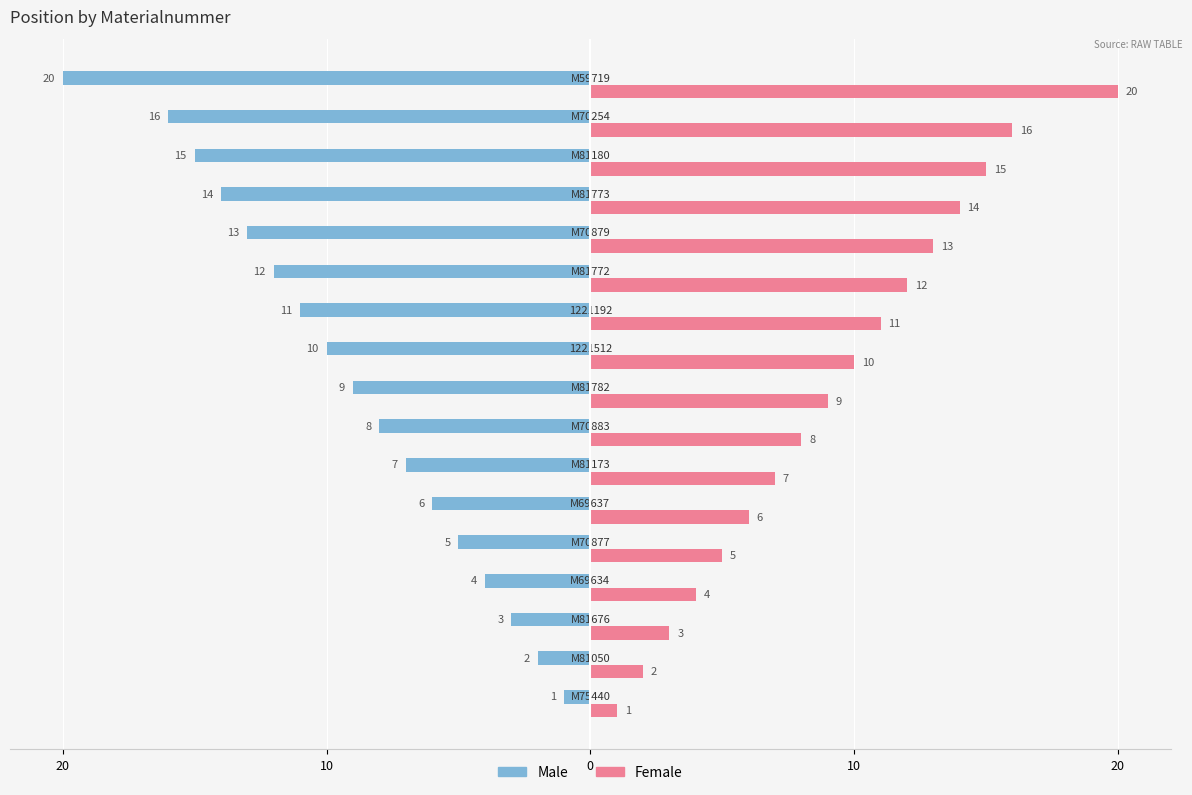

Reading left to right, what are all the values shown in this chart?

Male: -1	-2	-3	-4	-5	-6	-7	-8	-9	-10	-11	-12	-13	-14	-15	-16	-20
Female: 1	2	3	4	5	6	7	8	9	10	11	12	13	14	15	16	20